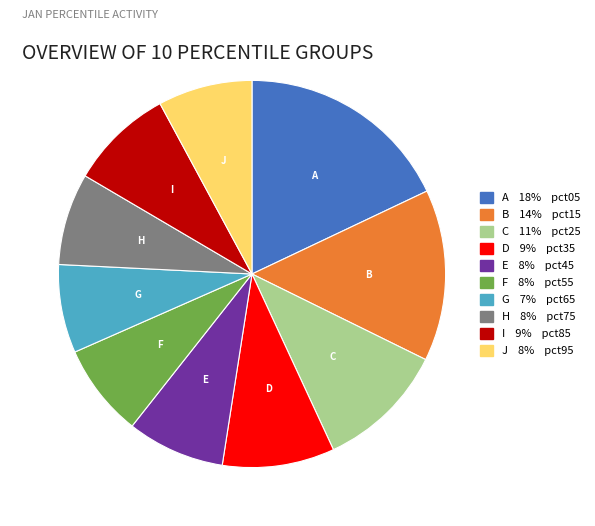

Is there any slice that represents more than half of the pie?

No